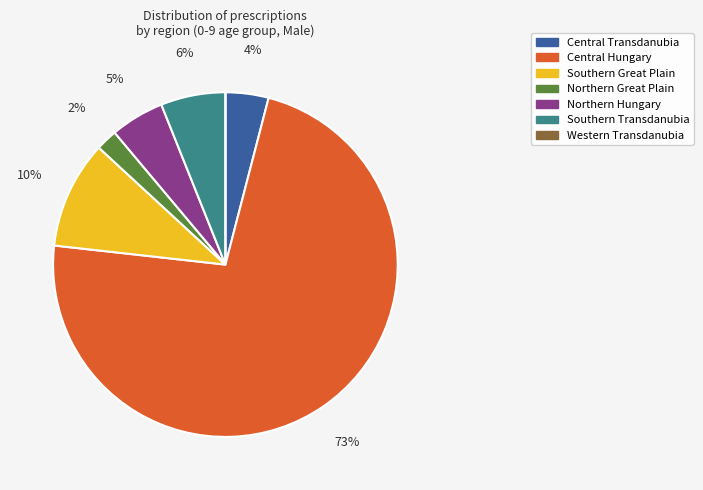

To the nearest percent, what is the difference between the largest and smallest slice percentages?

73%